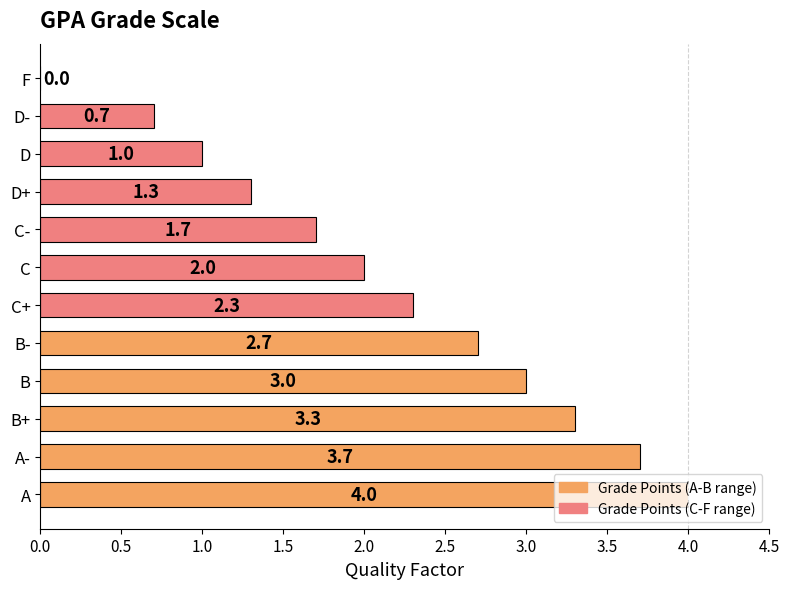

What is the greatest value displayed?

4.0